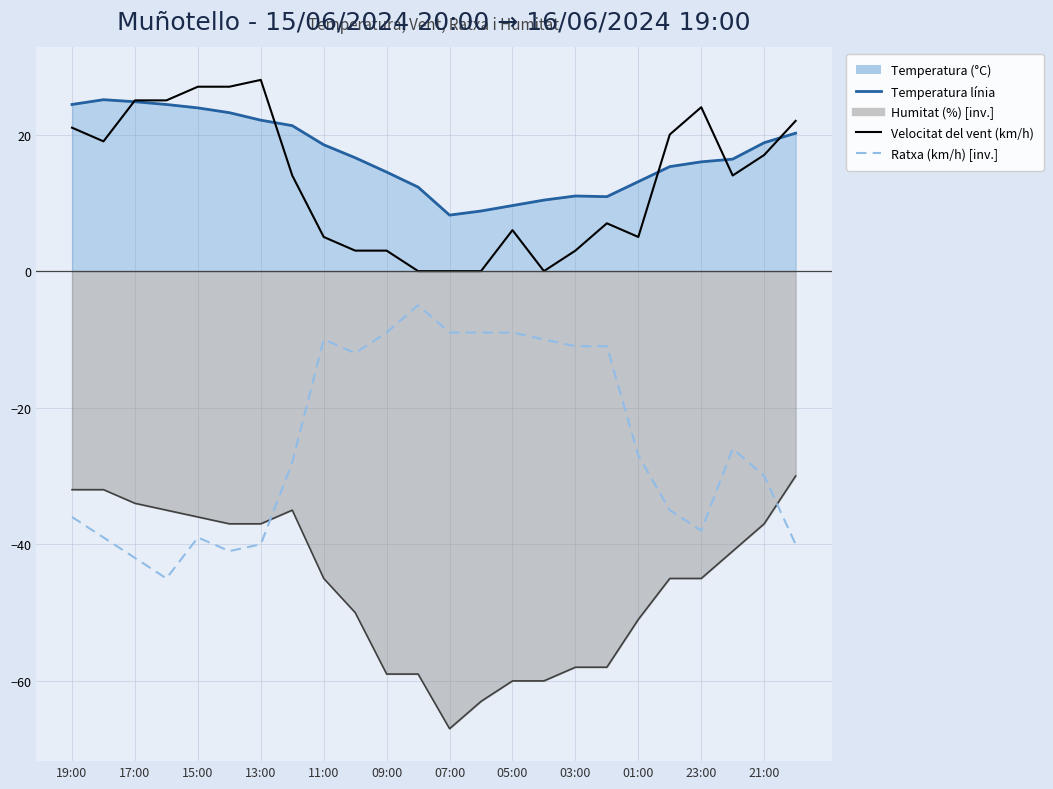

How many values in the Ratxa (km/h) [invertida] series are below -27?

12